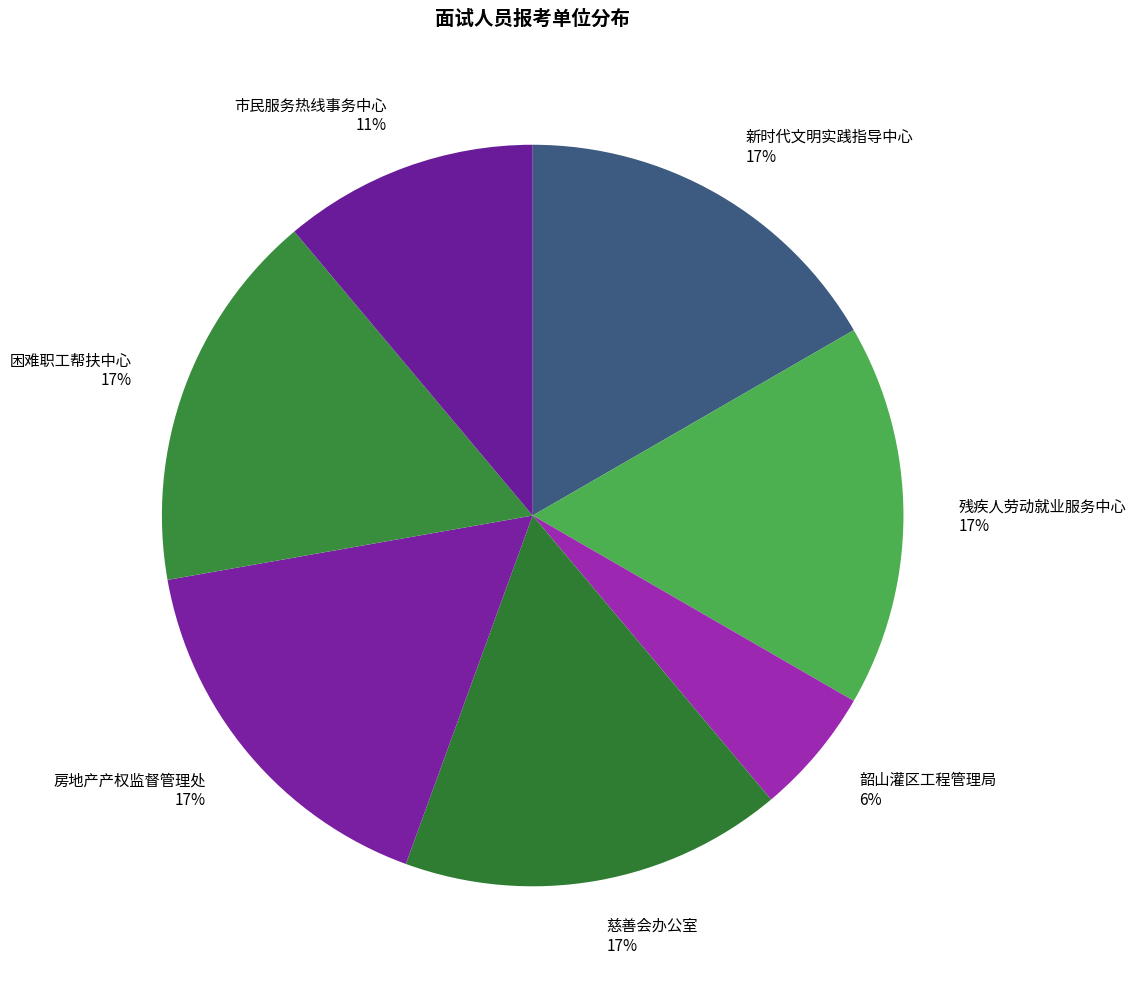

To the nearest percent, what percentage of the pie is 困难职工帮扶中心 17%?

17%